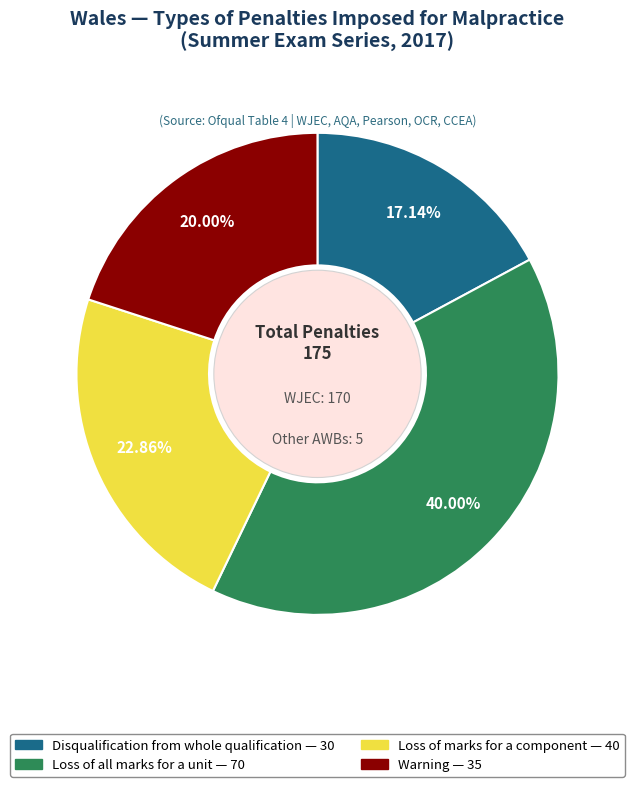

Which category has the smallest portion of the pie?

Disqualification from whole qualification